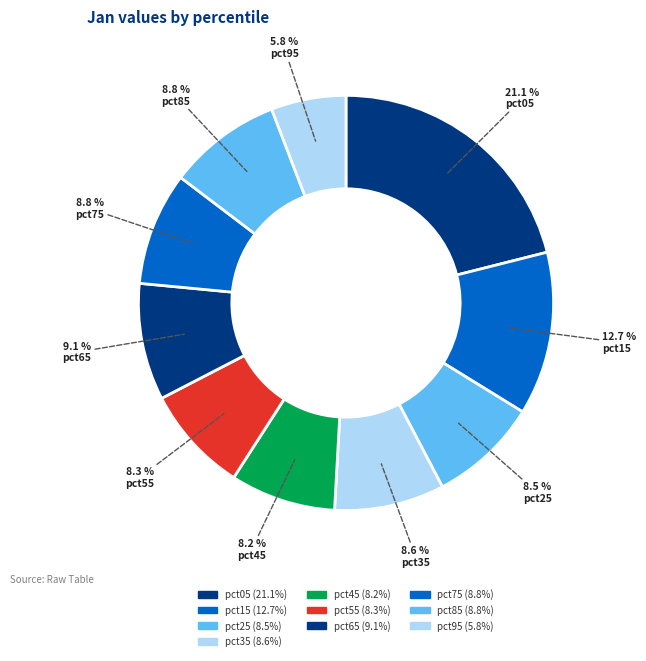

How many slices are in this pie chart?

10